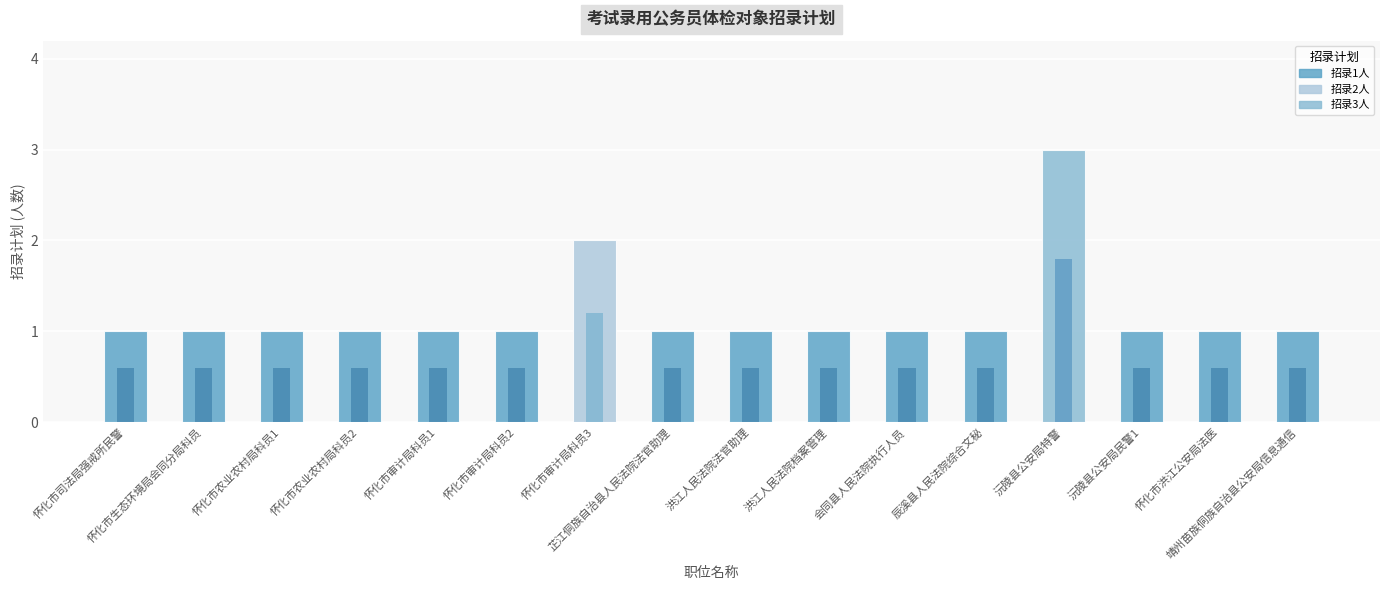

Rank the categories by value from lowest to highest.

怀化市司法局强戒所民警, 怀化市生态环境局会同分局科员, 怀化市农业农村局科员1, 怀化市农业农村局科员2, 怀化市审计局科员1, 怀化市审计局科员2, 芷江侗族自治县人民法院法官助理, 洪江人民法院法官助理, 洪江人民法院档案管理, 会同县人民法院执行人员, 辰溪县人民法院综合文秘, 沅陵县公安局民警1, 怀化市洪江公安局法医, 靖州苗族侗族自治县公安局信息通信, 怀化市审计局科员3, 沅陵县公安局特警